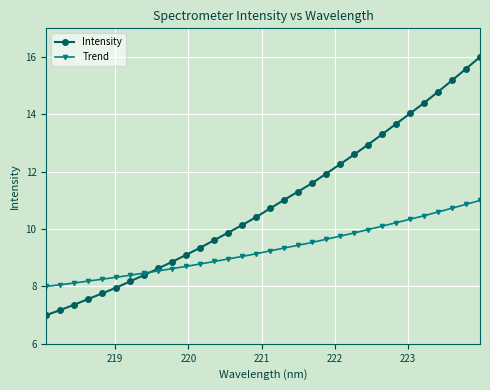

What is the minimum value shown in the chart?

7.0